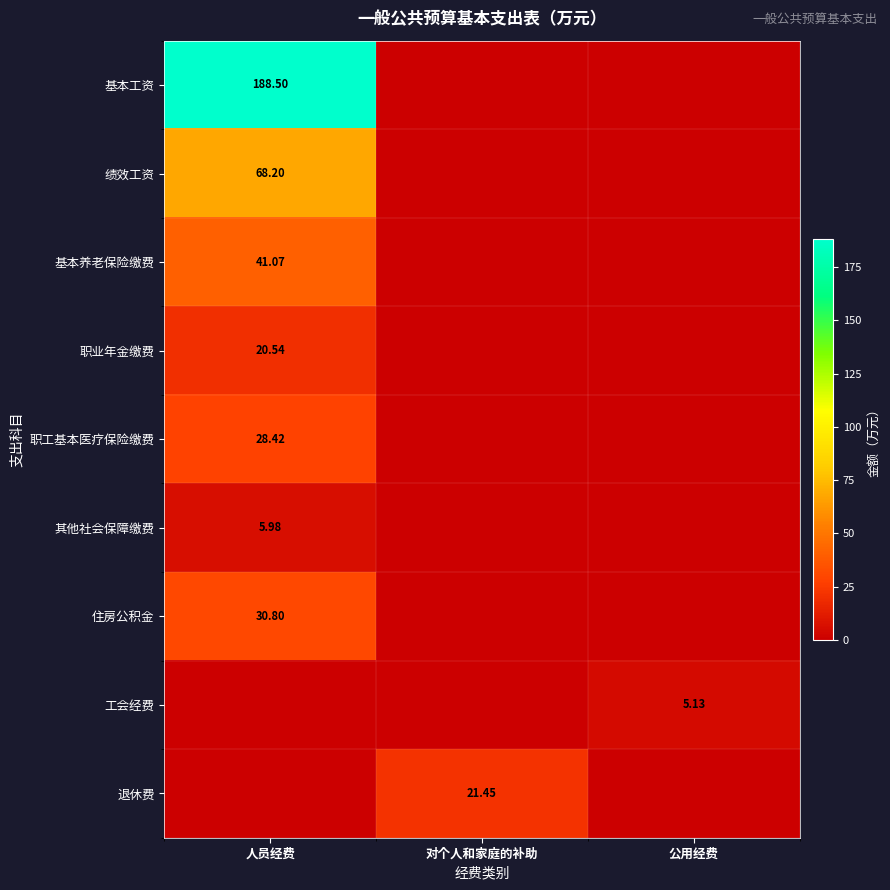

Which category has the highest value across all series?

人员经费